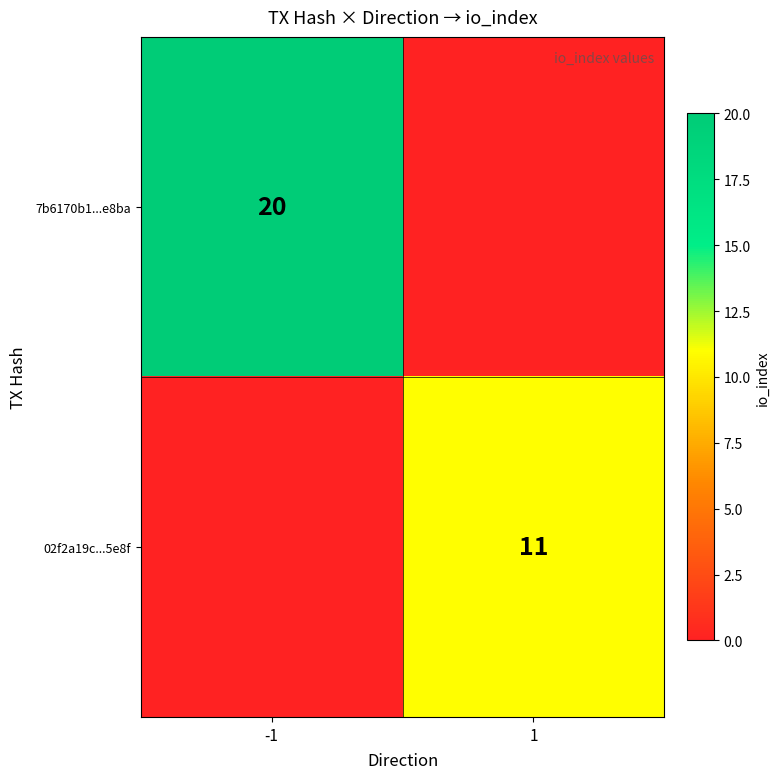

Count the number of data series in this chart.

2